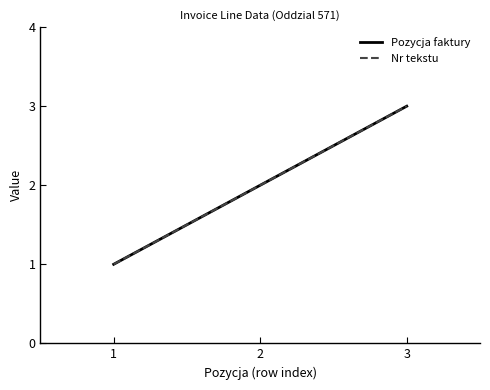

At how many categories does at least one series exceed 1?

2